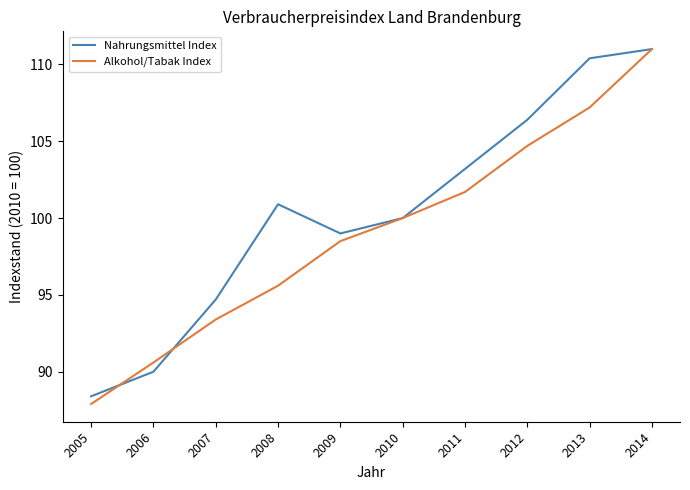

What is the difference between the highest and lowest values at 2011?

1.5